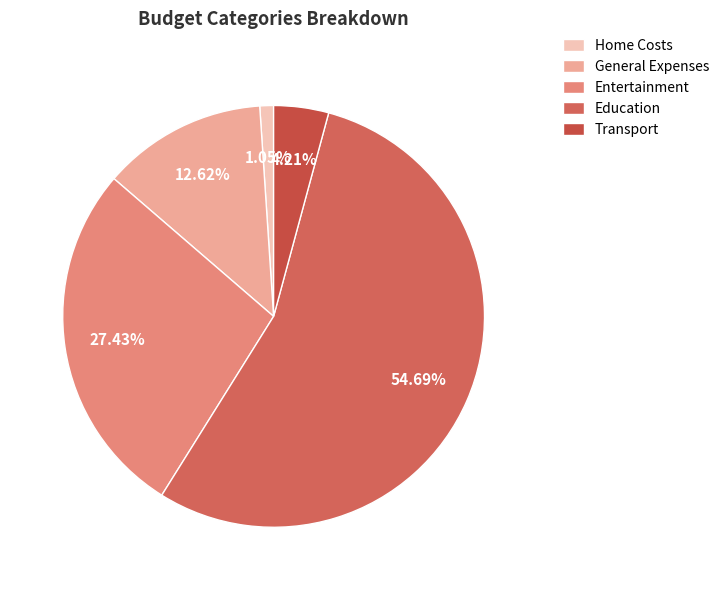

Rank the categories by value from highest to lowest.

Education, Entertainment, General Expenses, Transport, Home Costs